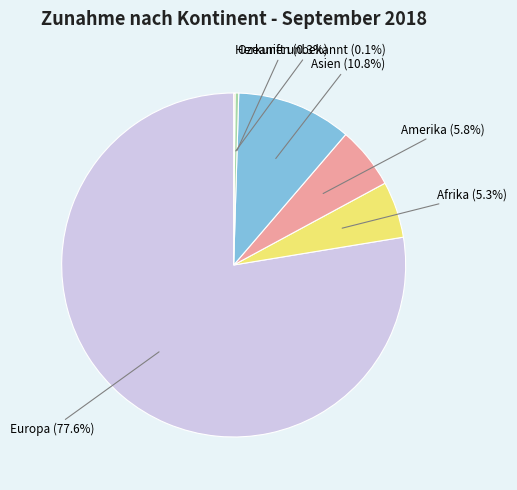

Is there a majority slice in this chart?

Yes